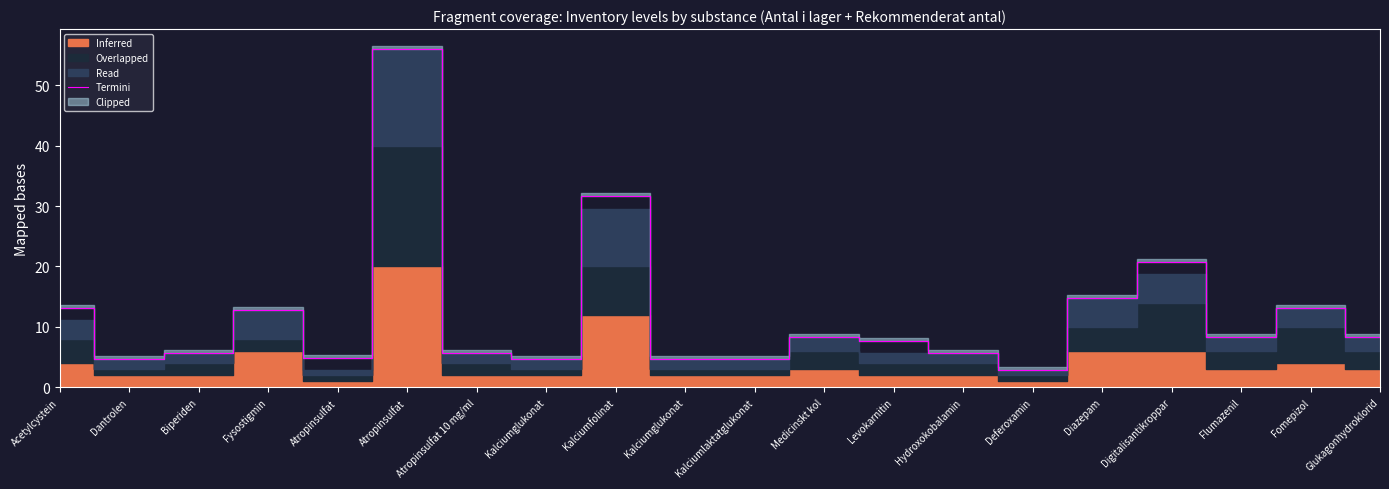

What is the label of the 8th point from the right?

Levokarnitin